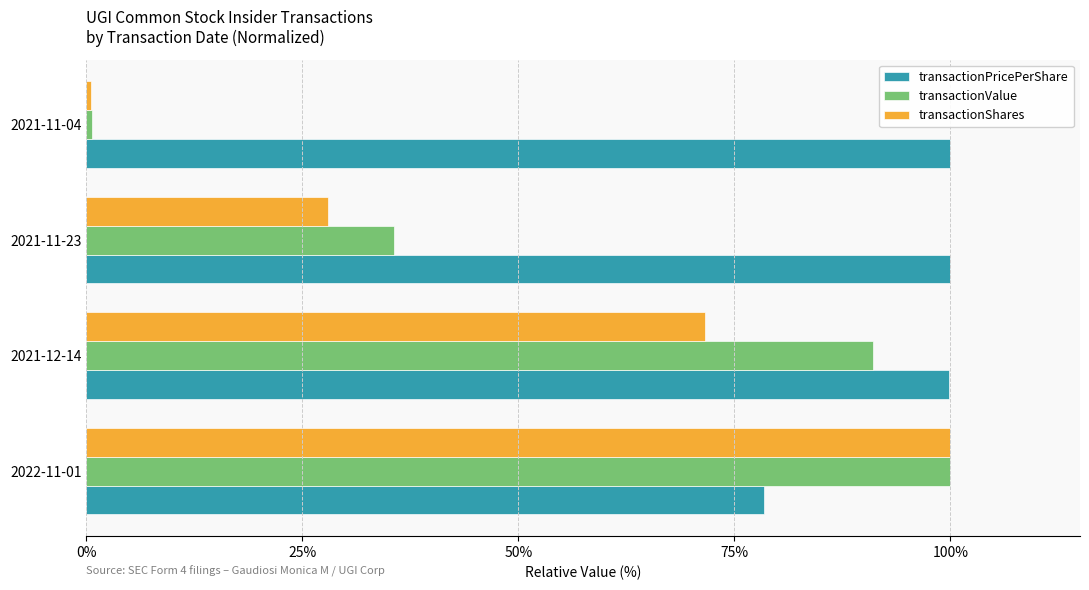

The value of transactionShares at 2021-11-23 is 42.1. True or false?

False